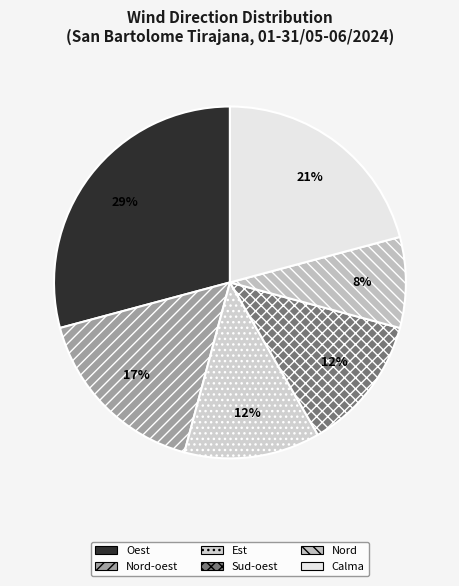

Which slice is the largest?

Oest